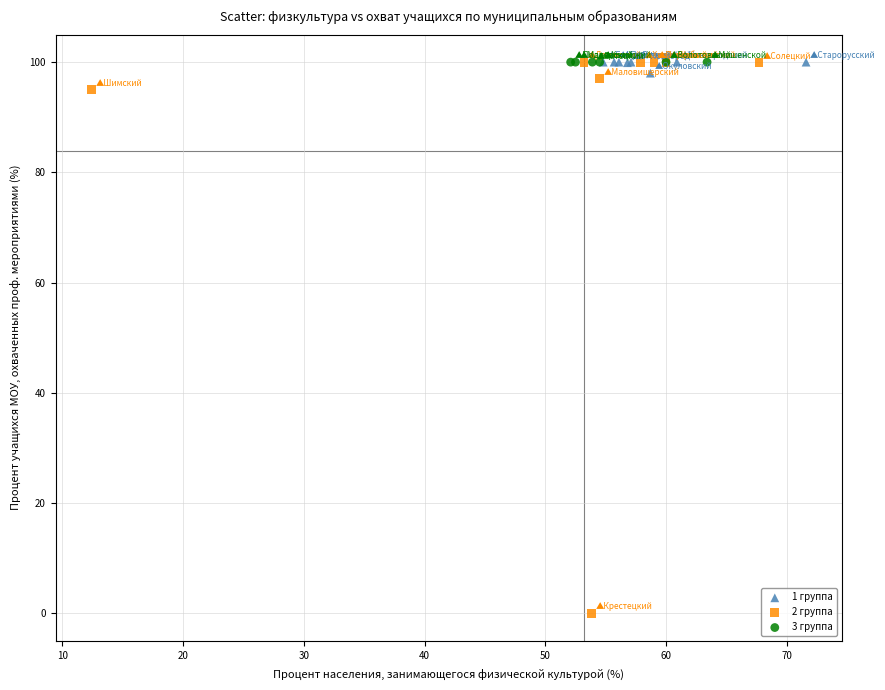

Which series contains the lowest Y value?

2 группа